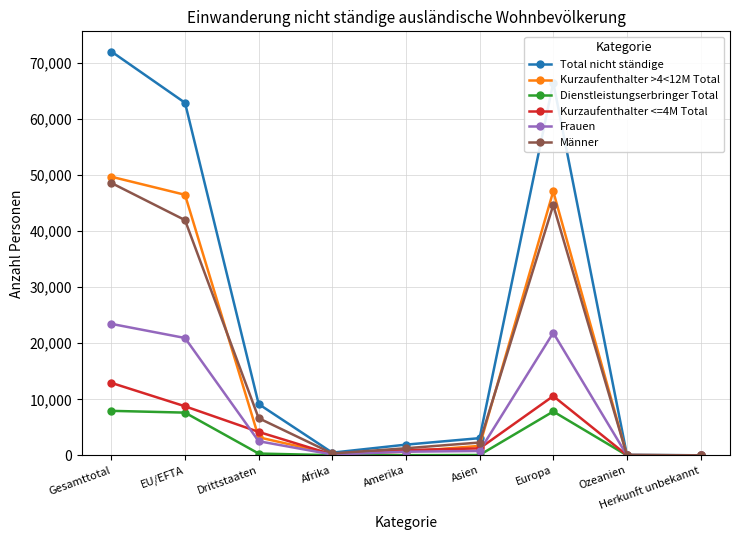

What is the difference between the highest and lowest values at Gesamttotal?

64135